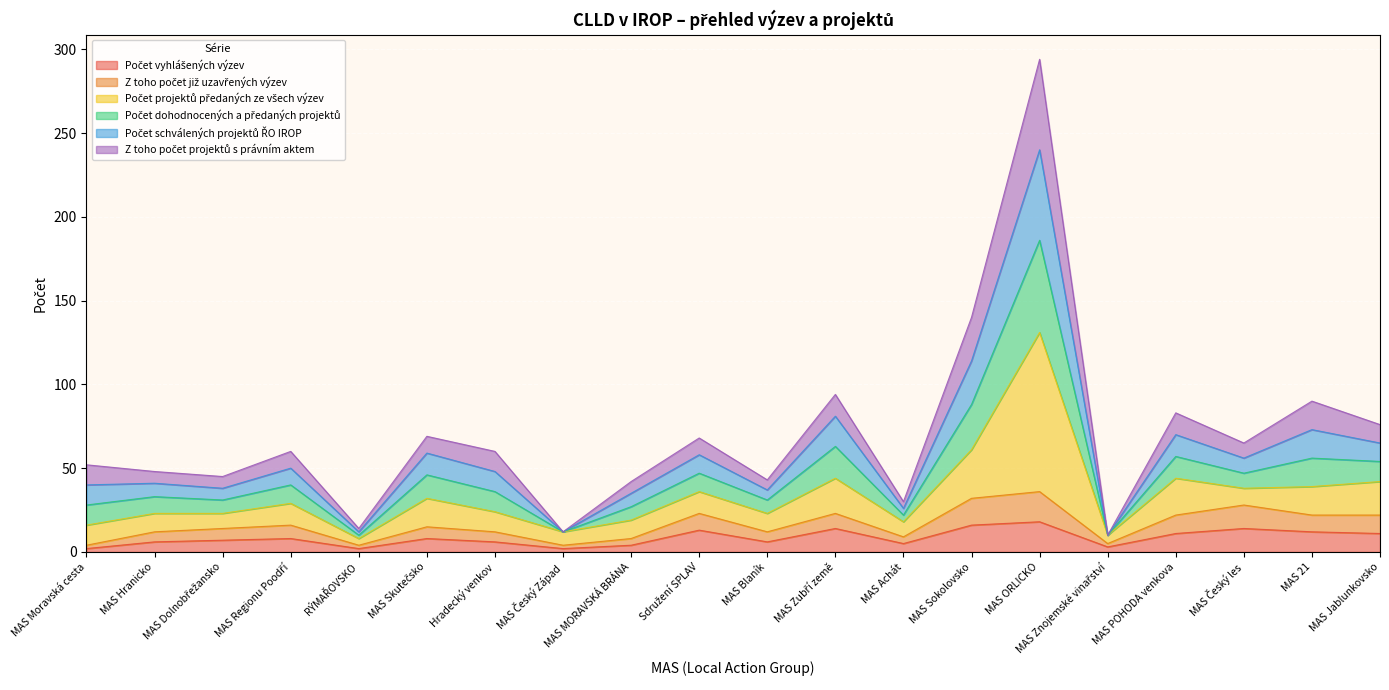

What is the total value across all series at MAS Jablunkovsko?

76